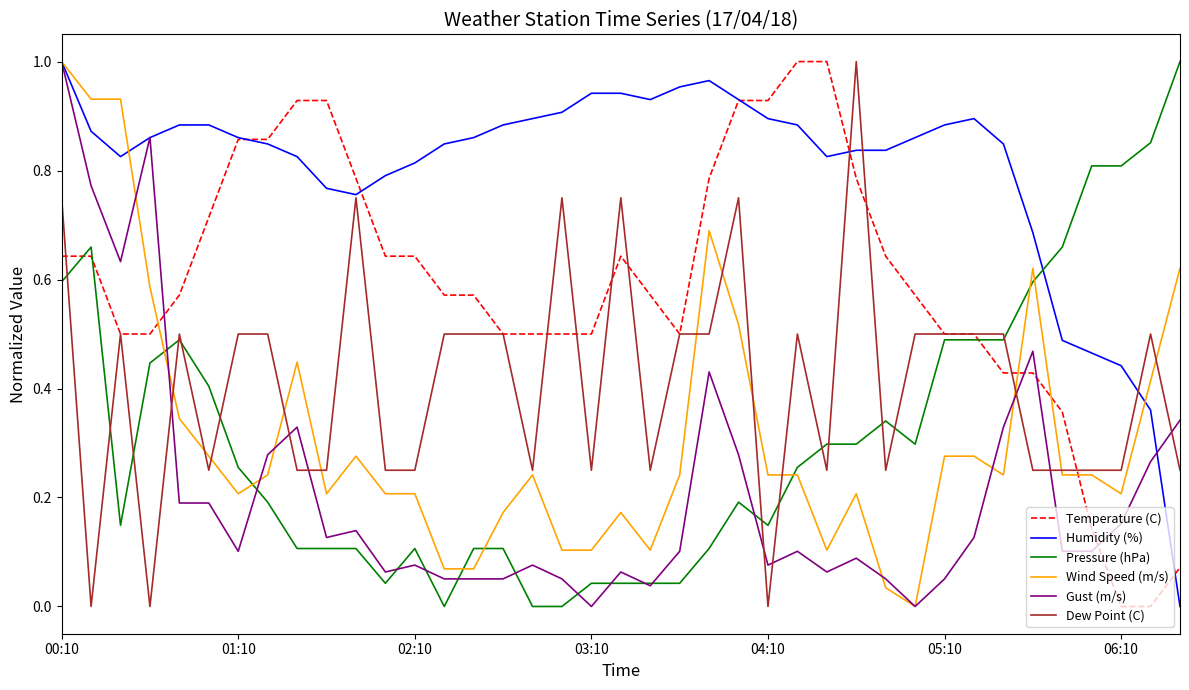

How many times do Pressure (hPa) and Wind Speed (m/s) cross each other?

7